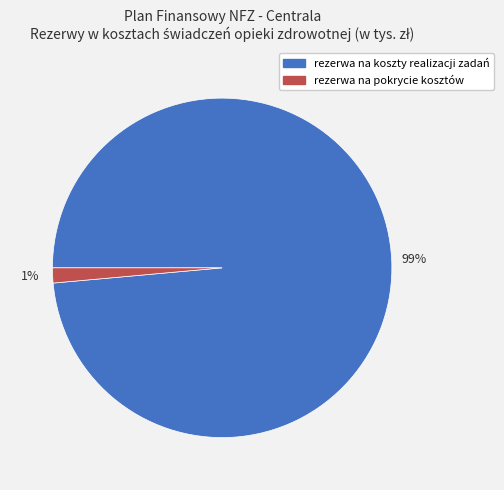

To the nearest percent, what is the average slice percentage?

50%